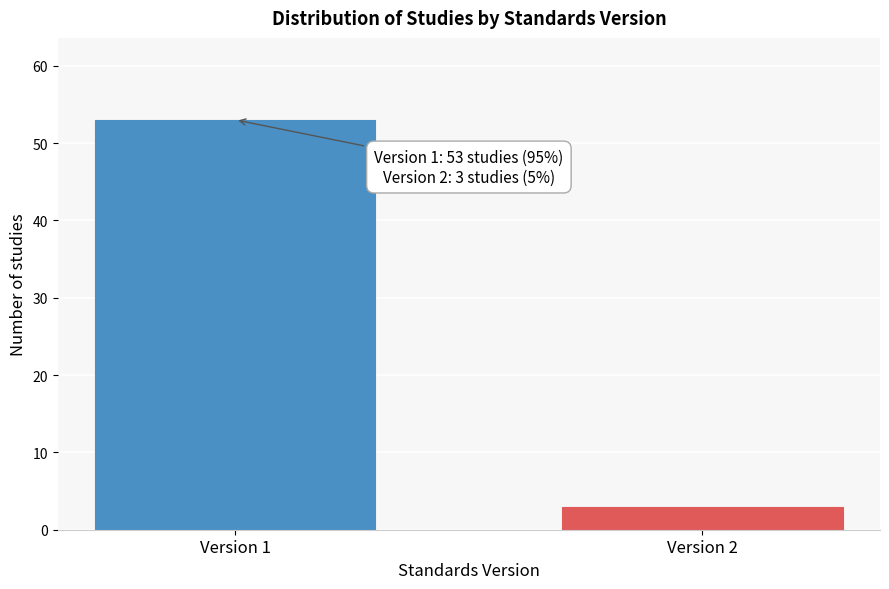

Reading left to right, list all the values displayed in this chart.

53	3